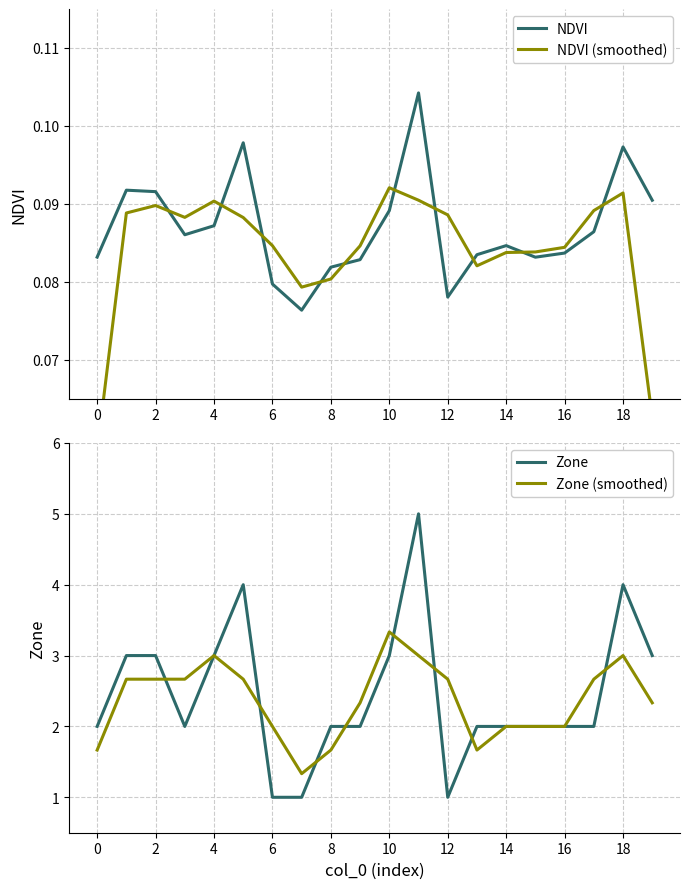

Is it true that Zone (smoothed) equals 1.6 at 10?

False